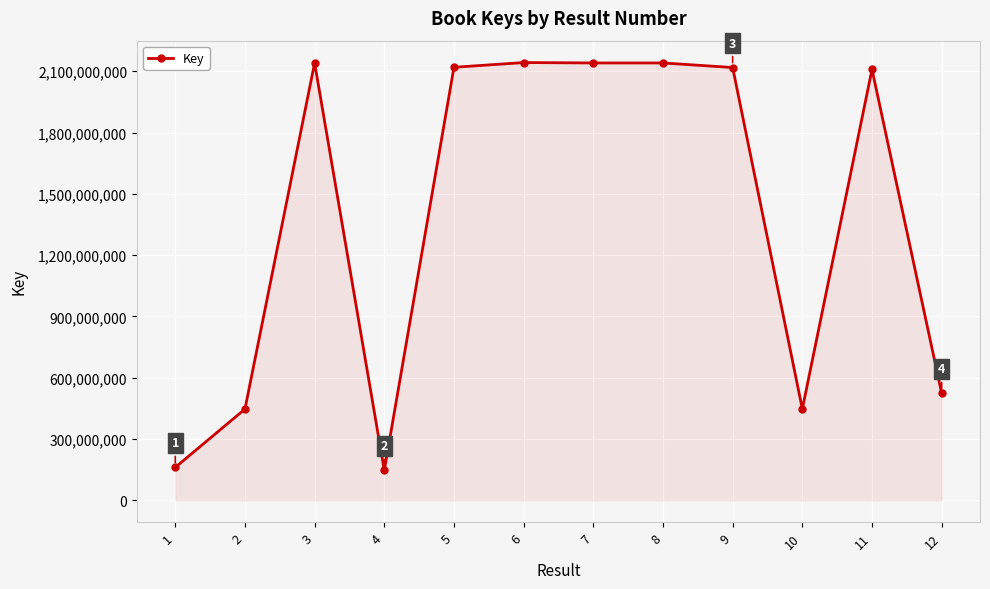

What is the greatest value displayed?

2142556678